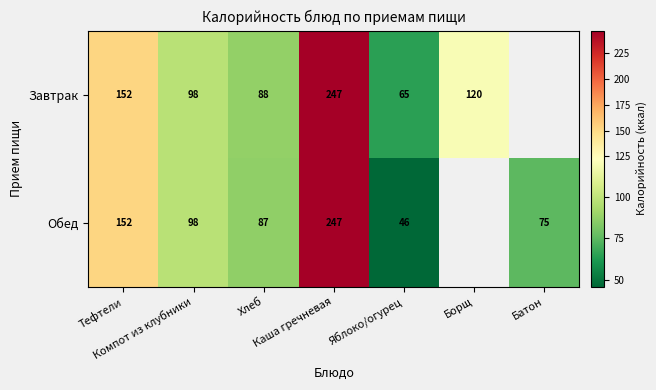

What is the total value across all series at Компот из клубники?

196